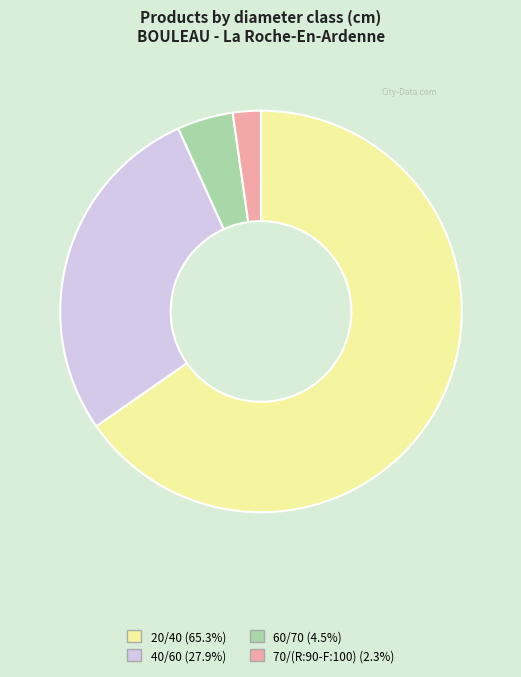

What is the largest slice in the pie chart?

20/40